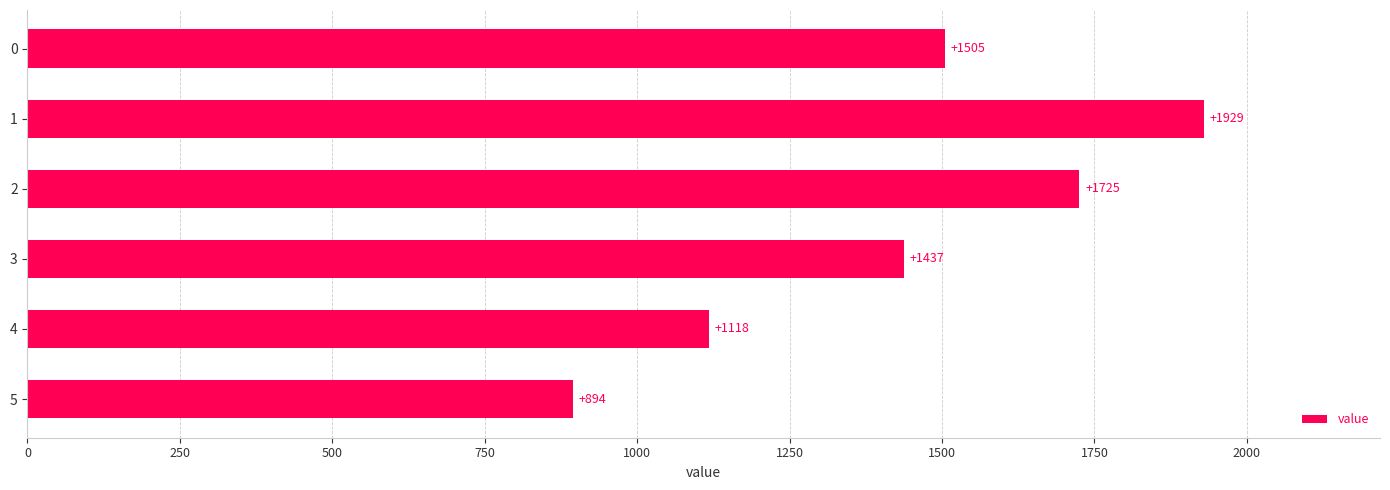

List the labels in order of value, smallest first.

5, 4, 3, 0, 2, 1